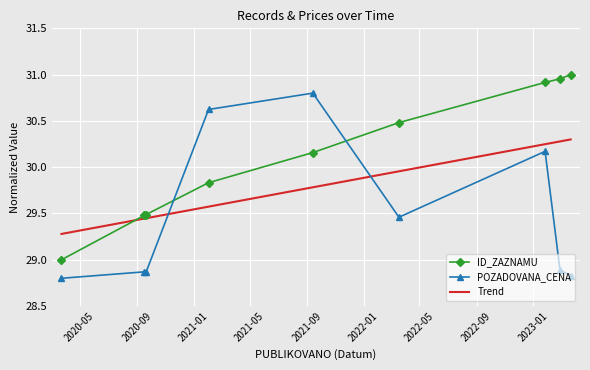

What is the difference between the maximum and minimum values in the ID_ZAZNAMU series?

2.0